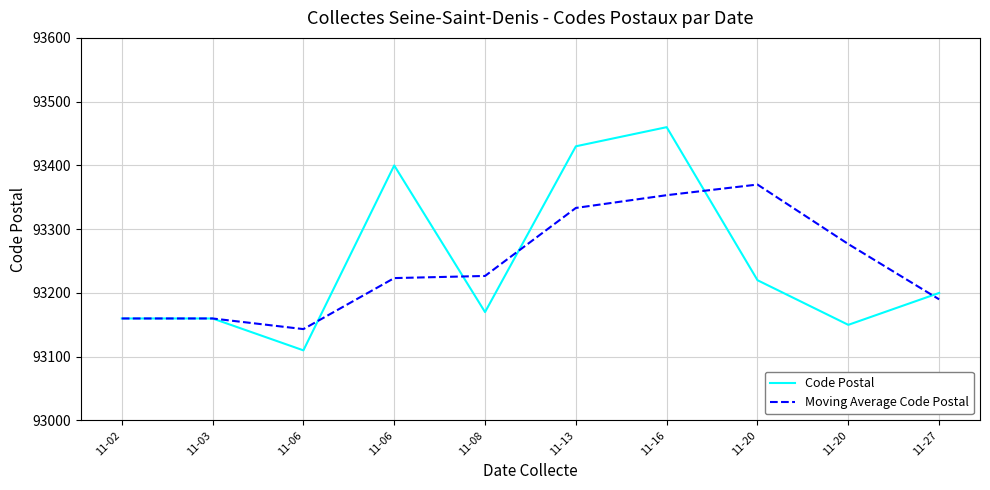

Reading left to right, extract all data points from this chart.

Code Postal: 93160.0	93160.0	93110.0	93400.0	93170.0	93430.0	93460.0	93220.0	93150.0	93200.0
Moving Average Code Postal: 93160.0	93160.0	93143.3	93223.3	93226.7	93333.3	93353.3	93370.0	93276.7	93190.0